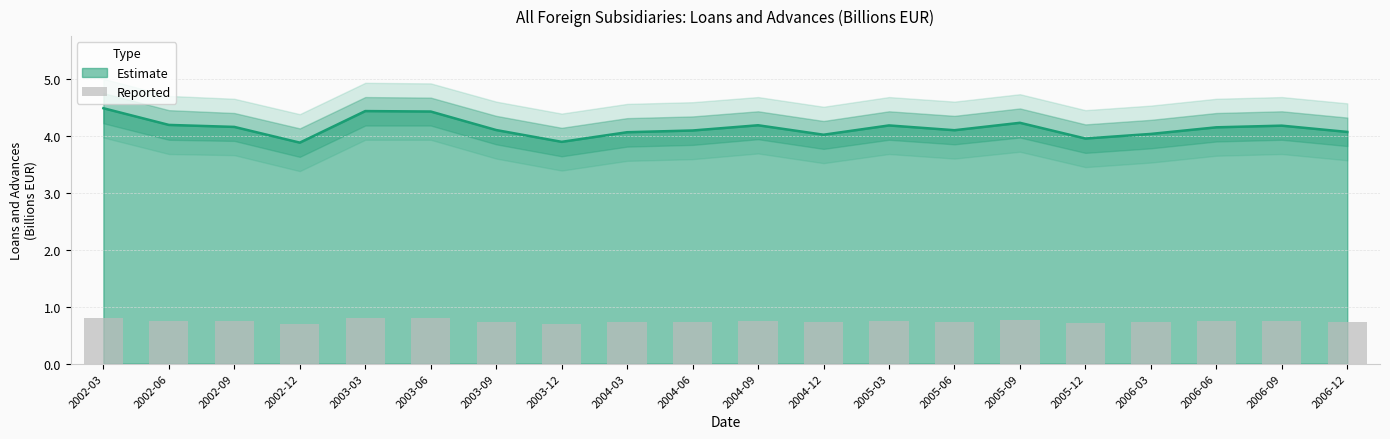

At which category does the chart reach its minimum across all series?

2002-12